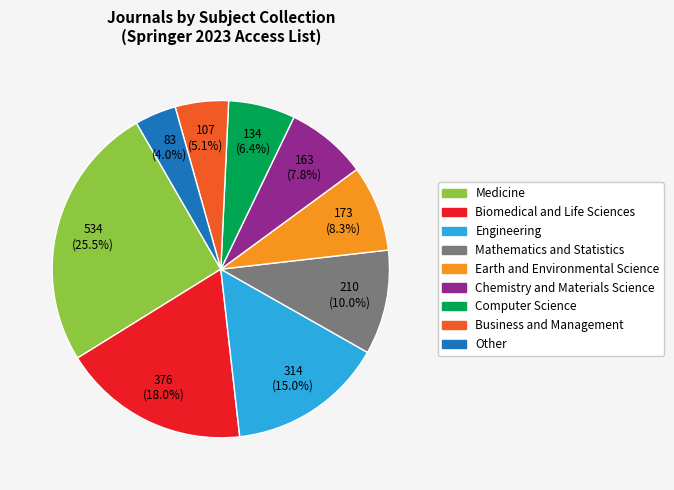

Is Earth and Environmental Science the majority of the pie?

No